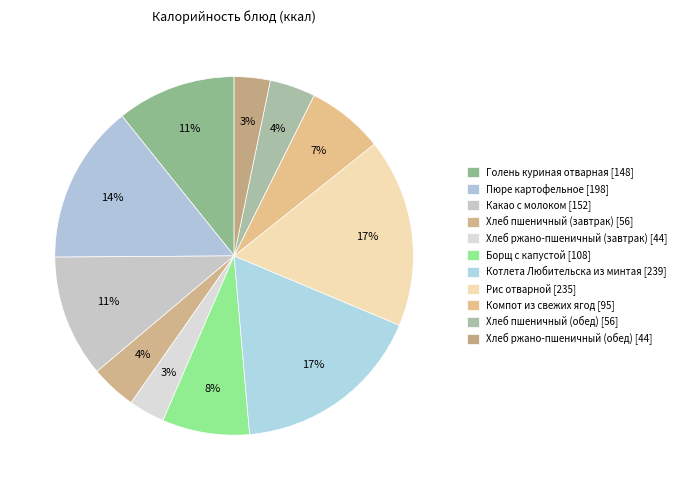

The Хлеб ржано-пшеничный (обед) slice represents 3% of the pie. True or false?

True